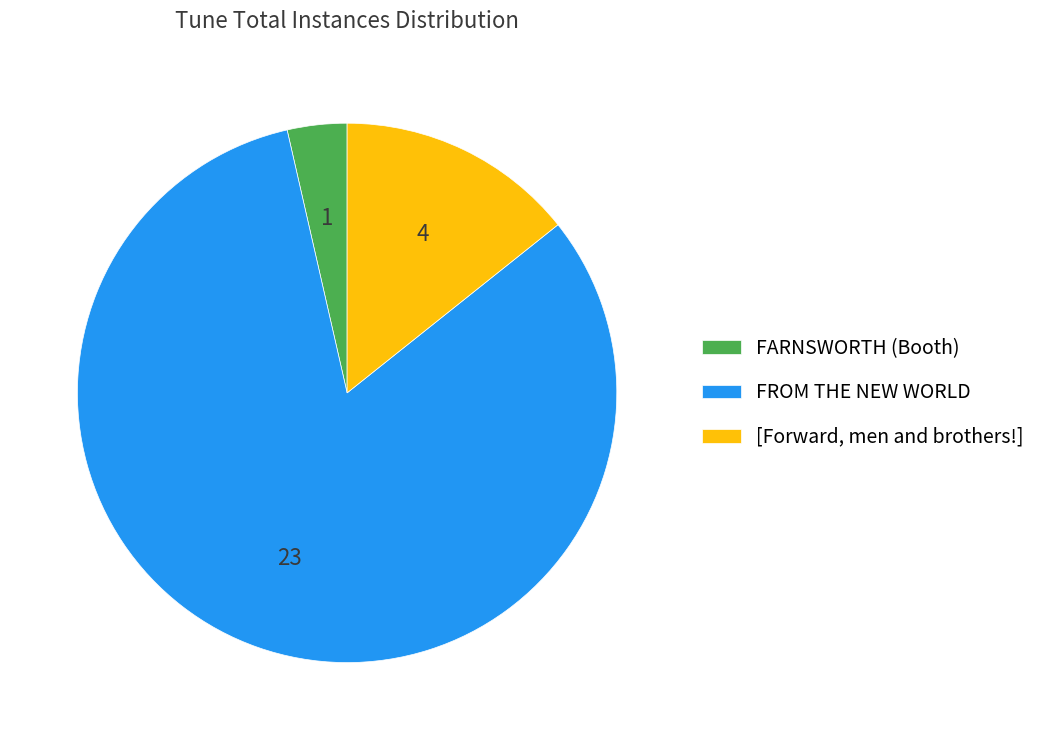

Approximately how many times larger is the value at [Forward, men and brothers!] compared to FARNSWORTH (Booth)?

4.0